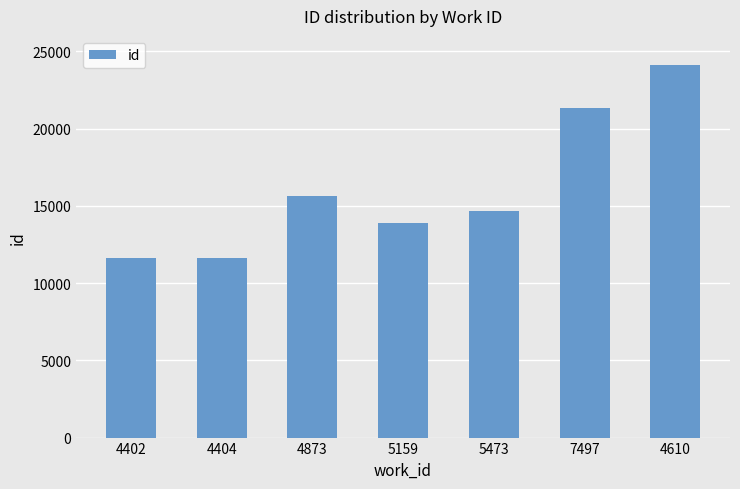

At which label does the data first exceed 14637?

4873